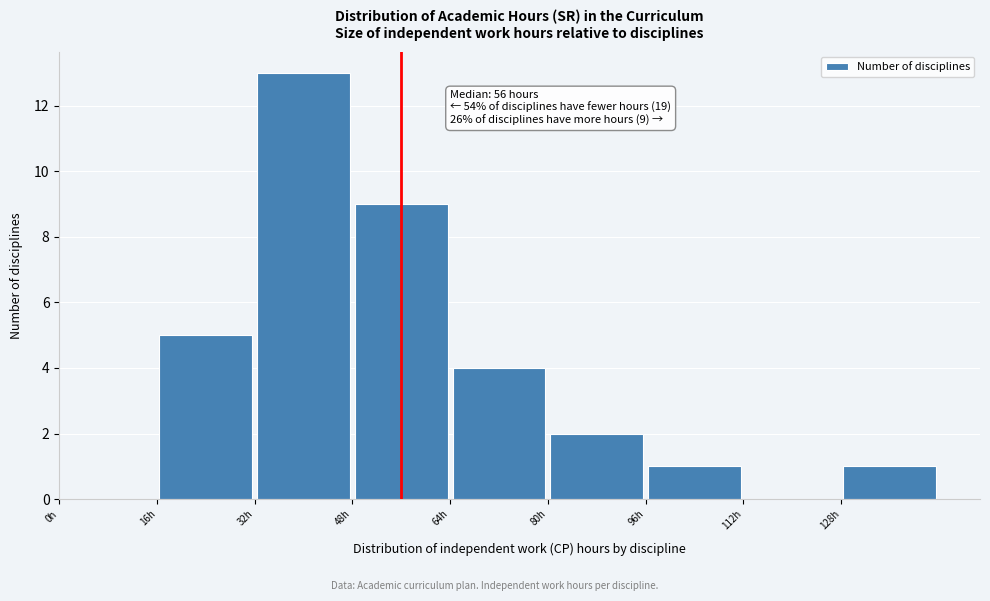

Over which range of the x-axis is the bar tallest?

32 to 48